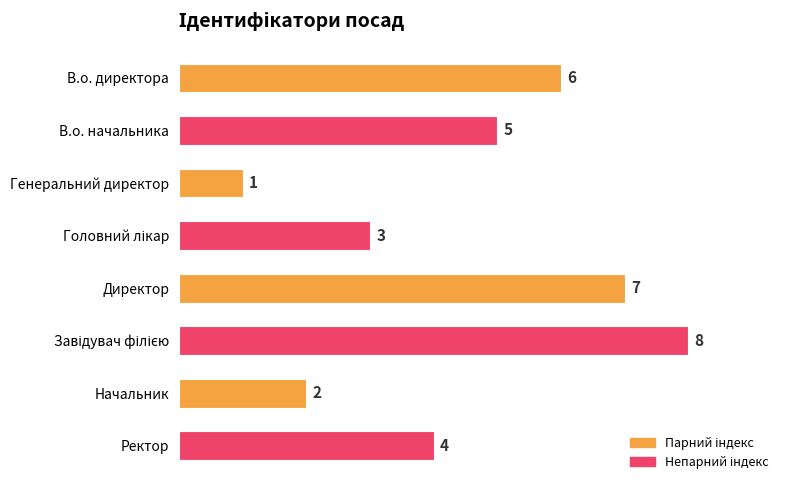

Reading bottom to top, extract all data points from this chart.

4	2	8	7	3	1	5	6